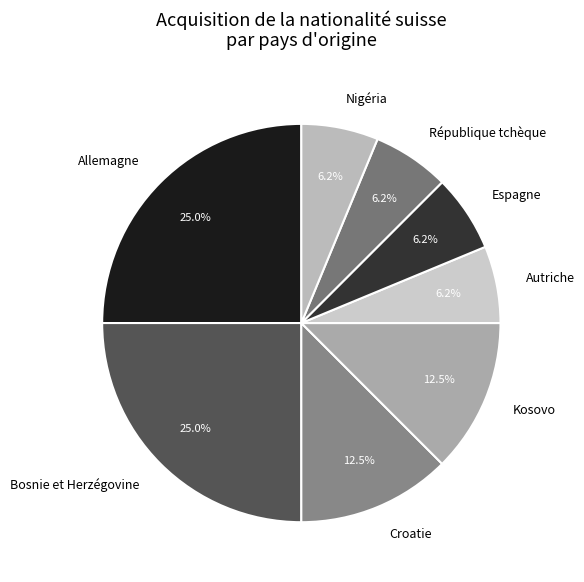

What is the ratio of the value at Kosovo to the value at Croatie?

1.0